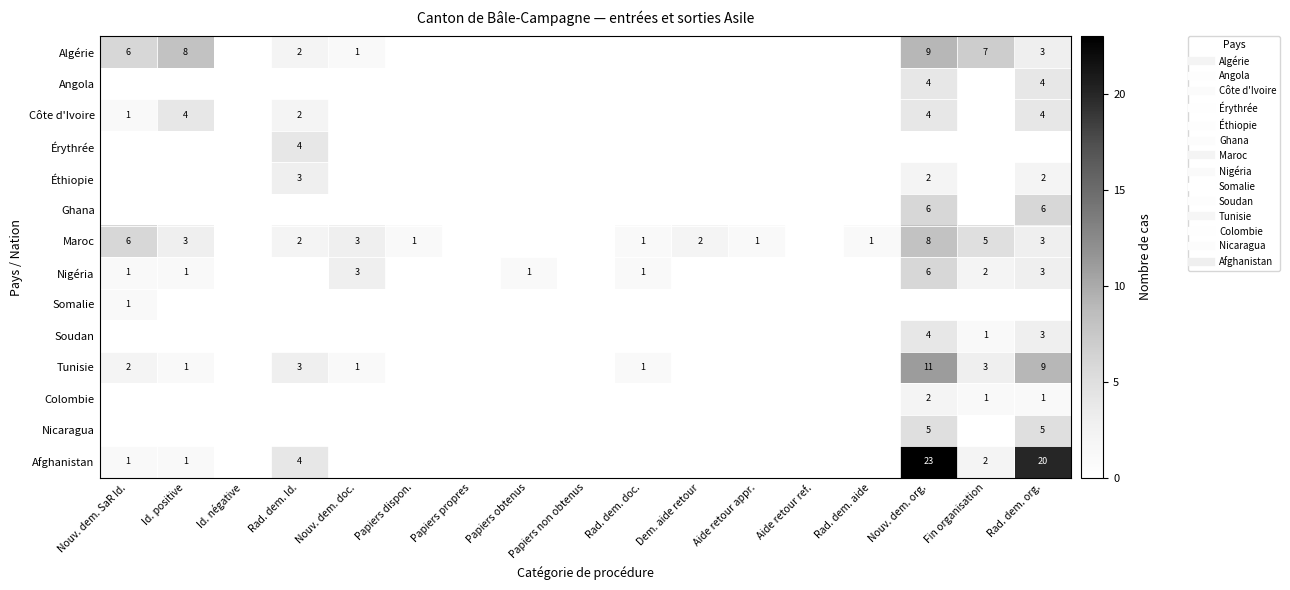

True or false: Soudan has a value of 0 at Aide retour ref..

True